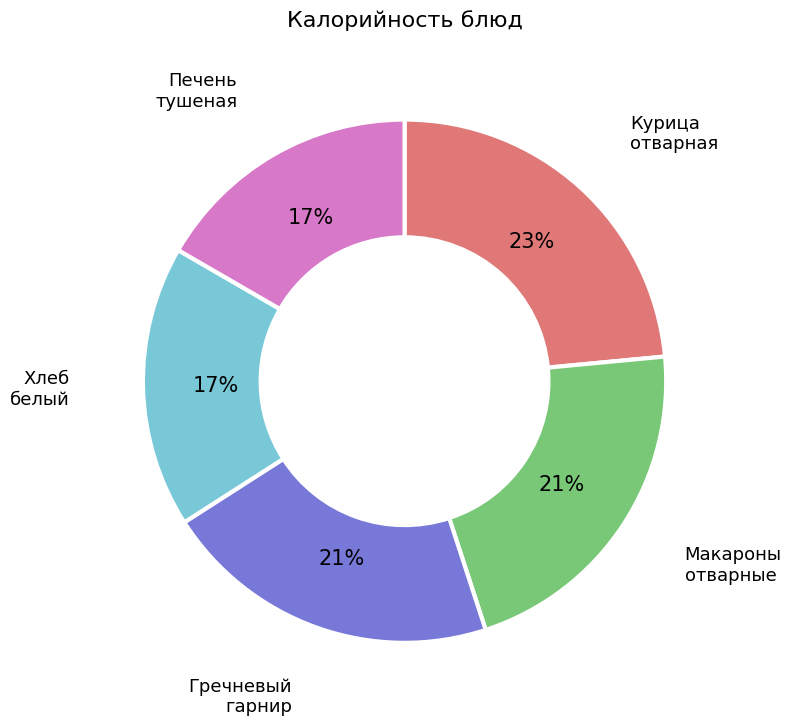

To the nearest percent, what is the average slice percentage?

20%